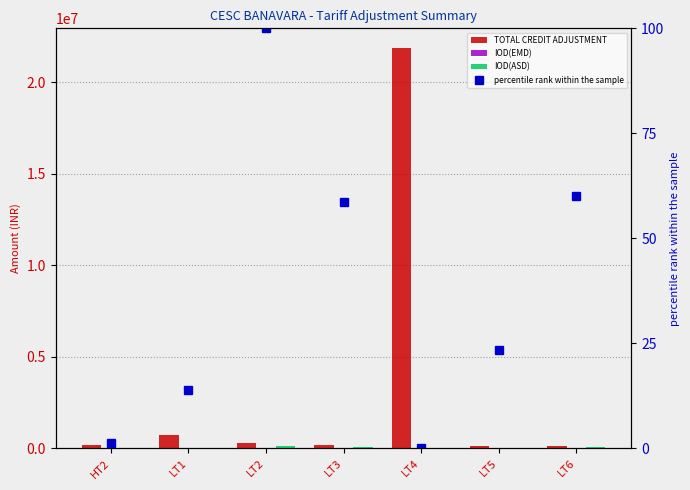

What are all the series names shown in the legend?

TOTAL CREDIT ADJUSTMENT, IOD(EMD), IOD(ASD), percentile rank within the sample